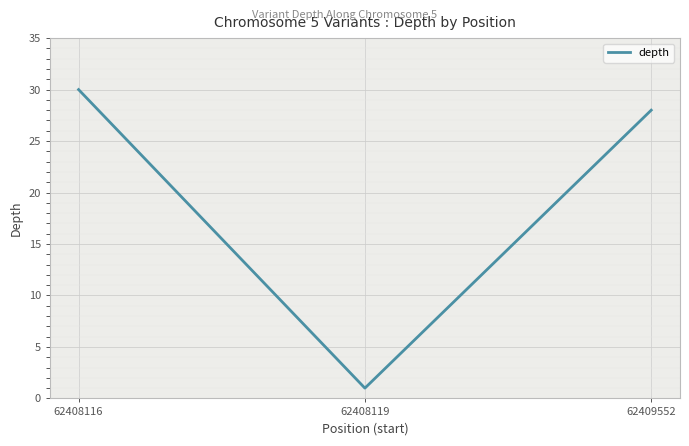

What is the difference between the maximum and minimum values?

29